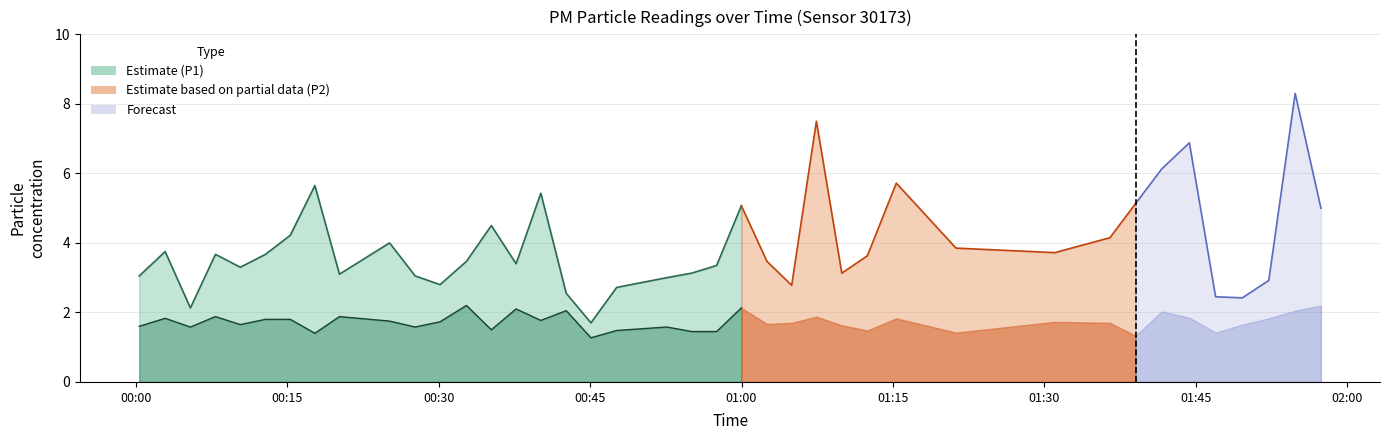

At which category does P2 reach its first local valley?

2